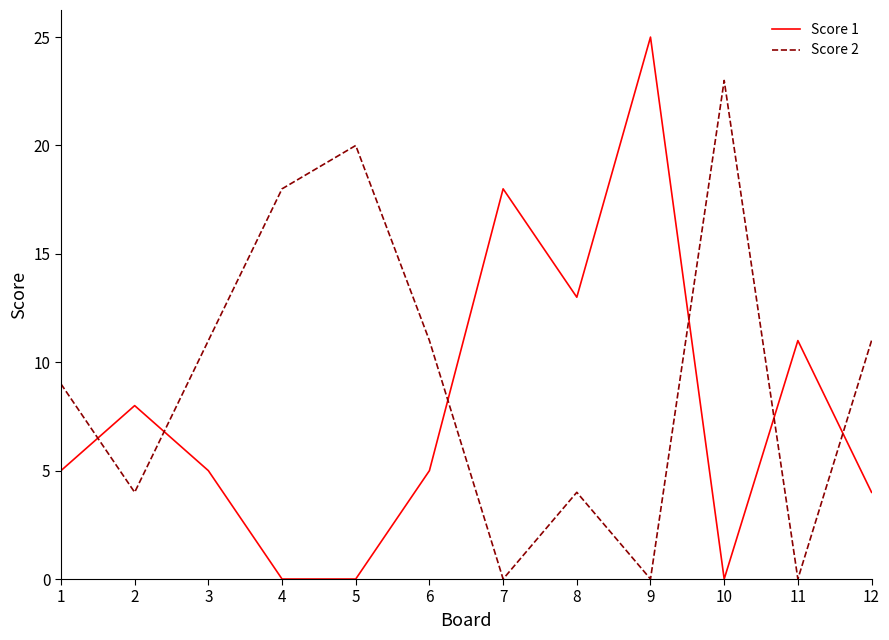

Reading right to left, extract all data points from this chart.

Score 1: 4	11	0	25	13	18	5	0	0	5	8	5
Score 2: 11	0	23	0	4	0	11	20	18	11	4	9